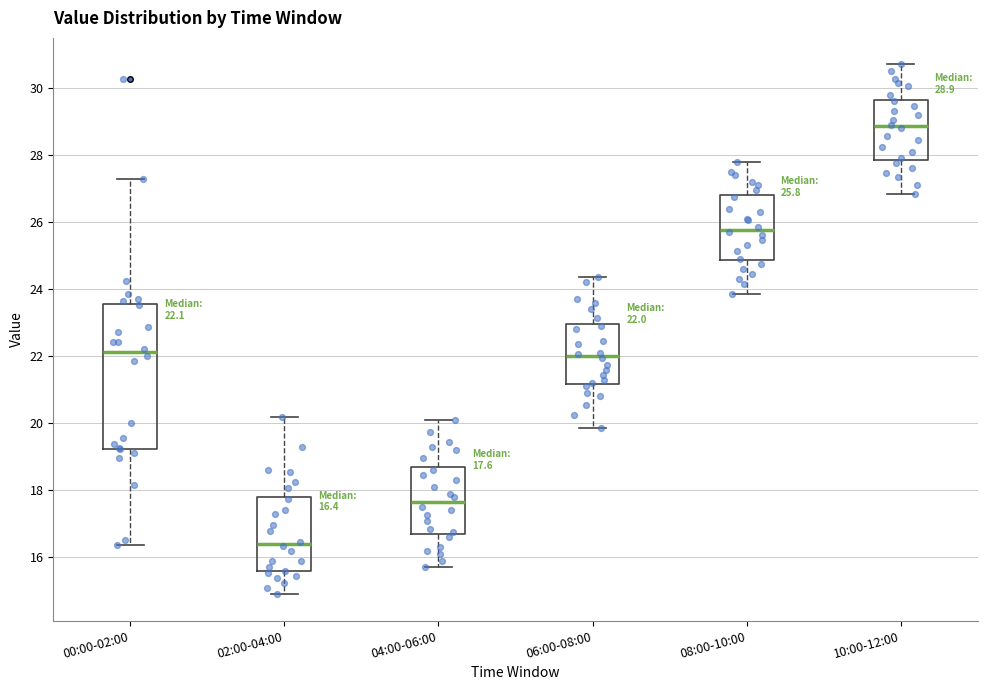

Which box has the lowest median line?

02:00-04:00